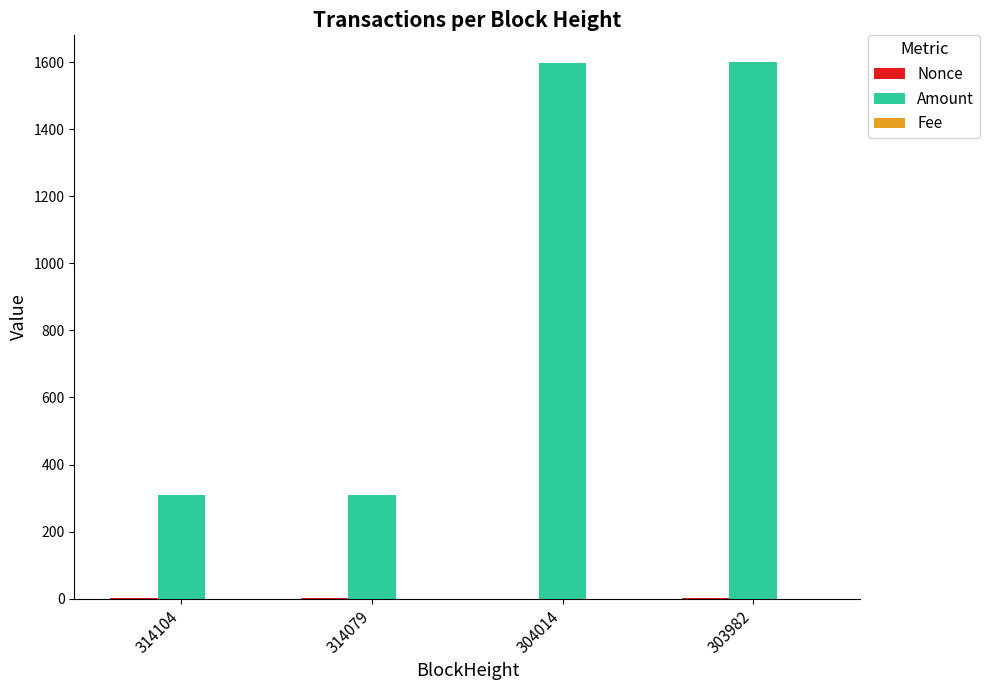

What is the sum of all Amount values?

3814.6